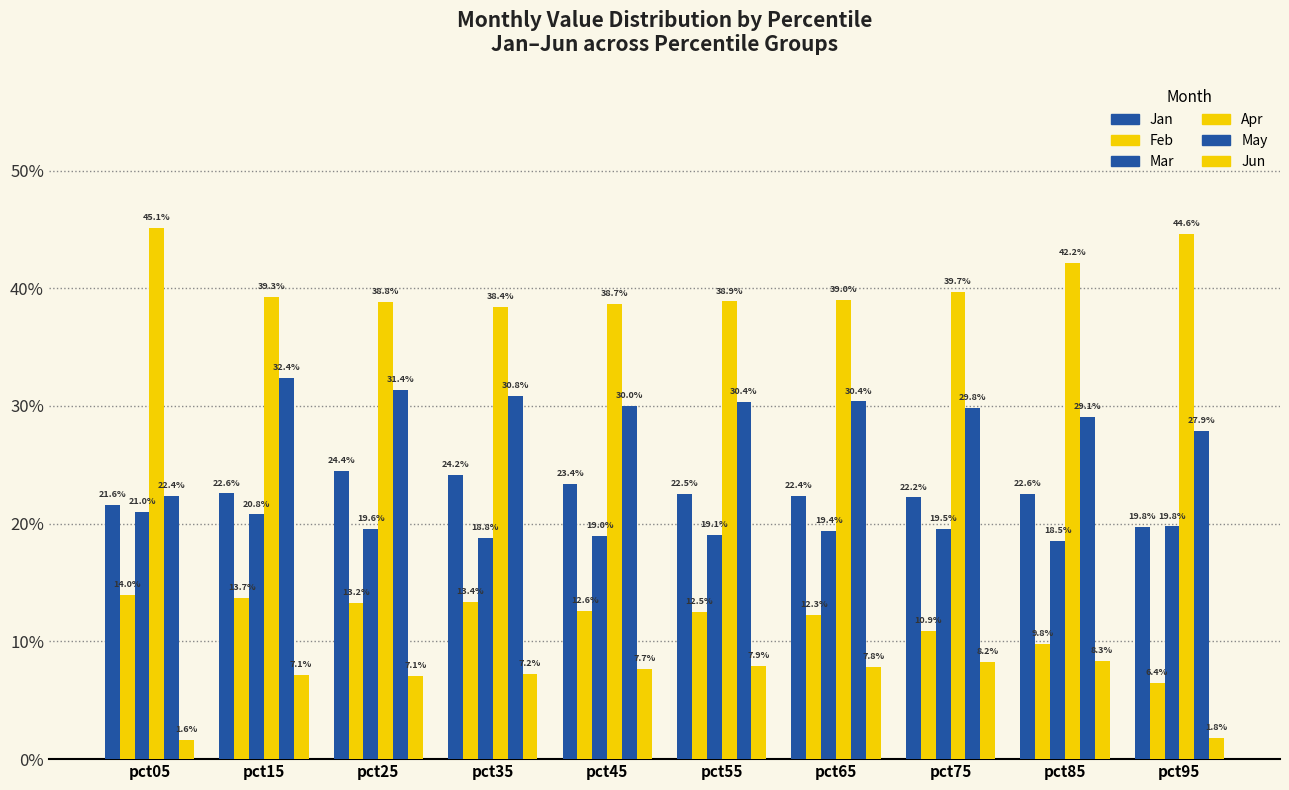

The Jan series shows 0.2 at pct85. True or false?

True